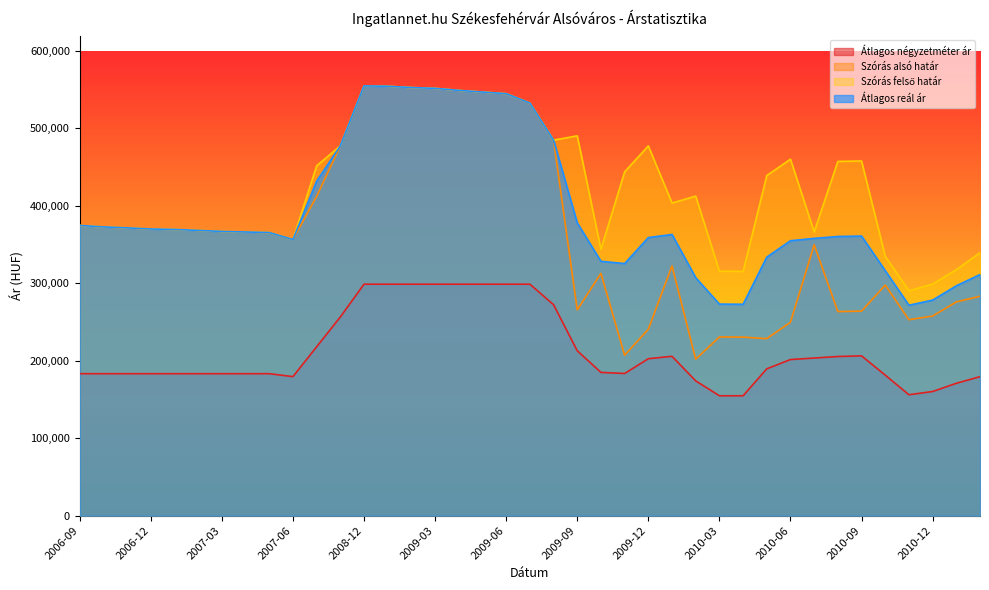

Where is the first local maximum for Szórás felső határ?

2008-12